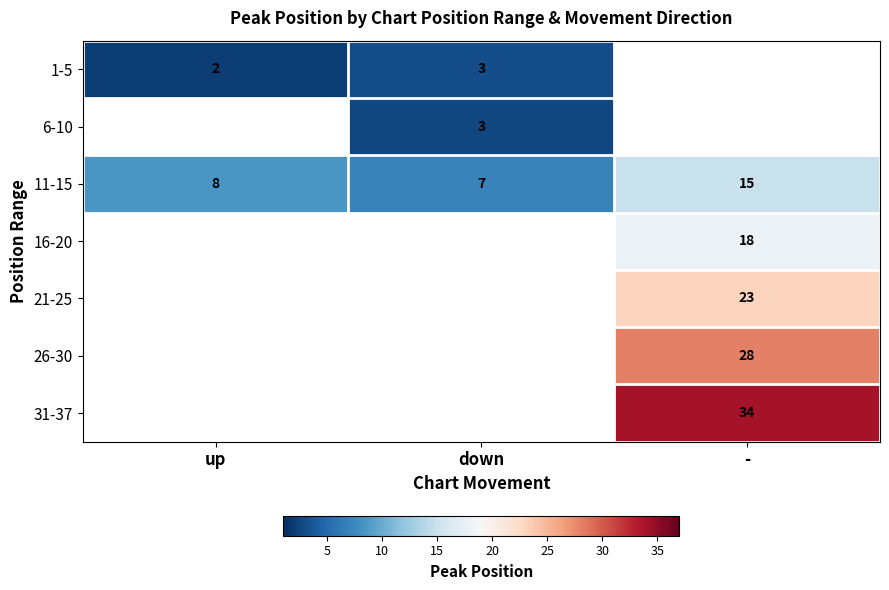

True or false: 11-15 has a value of 7 at down.

True